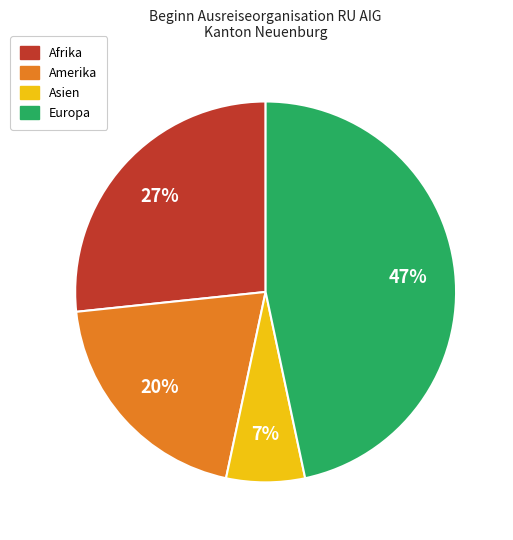

Combined, do Amerika and Europa account for over 50%?

Yes